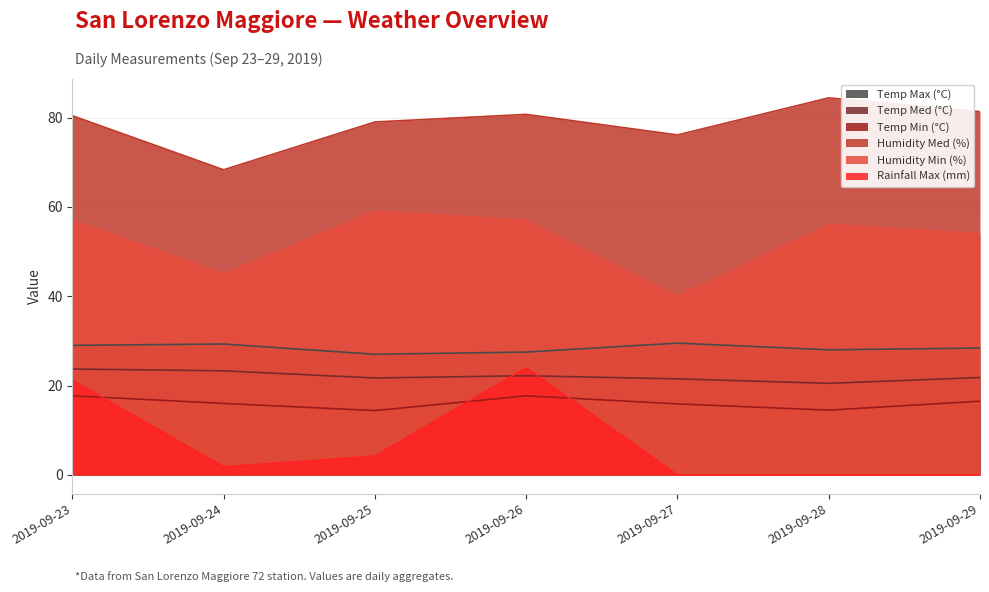

List the series in order of their peak value, lowest first.

Temp Min (°C), Temp Med (°C), Rainfall Max (mm), Temp Max (°C), Humidity Min (%), Humidity Med (%)